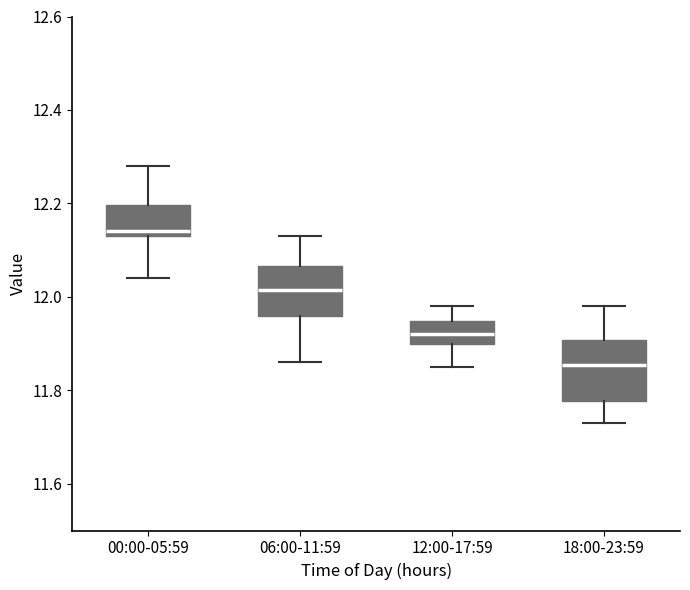

Where does the upper whisker of the box for 12:00-17:59 end on the y-axis? The values are not printed on the chart, so give them approximately, as read against the axis.

11.98